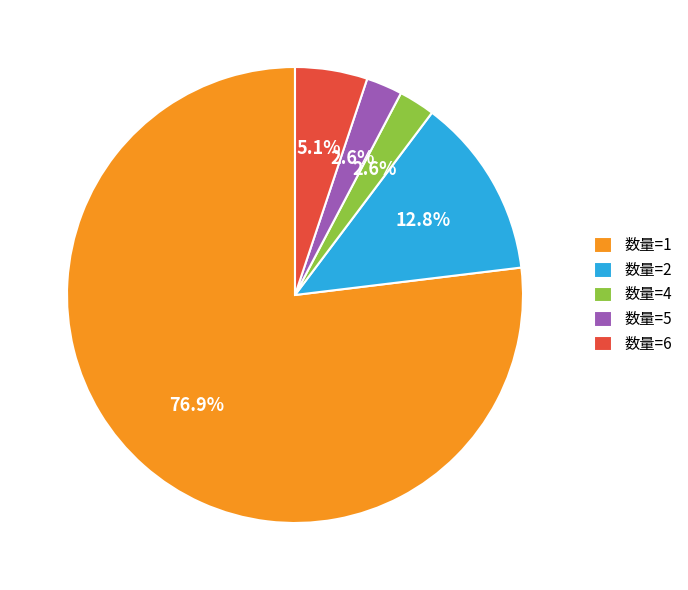

Count the number of slices in the pie.

5